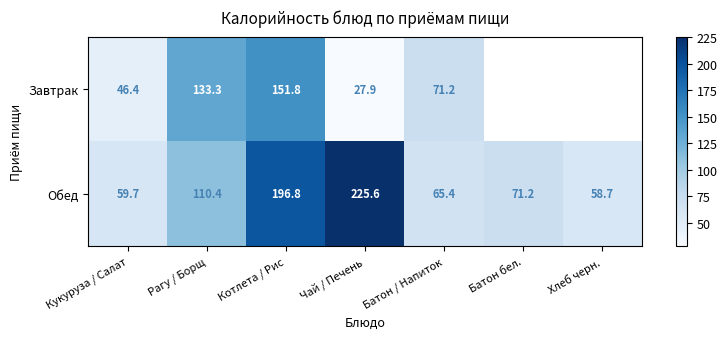

List the labels in order of Обед value, smallest first.

Хлеб черн., Кукуруза / Салат, Батон / Напиток, Батон бел., Рагу / Борщ, Котлета / Рис, Чай / Печень